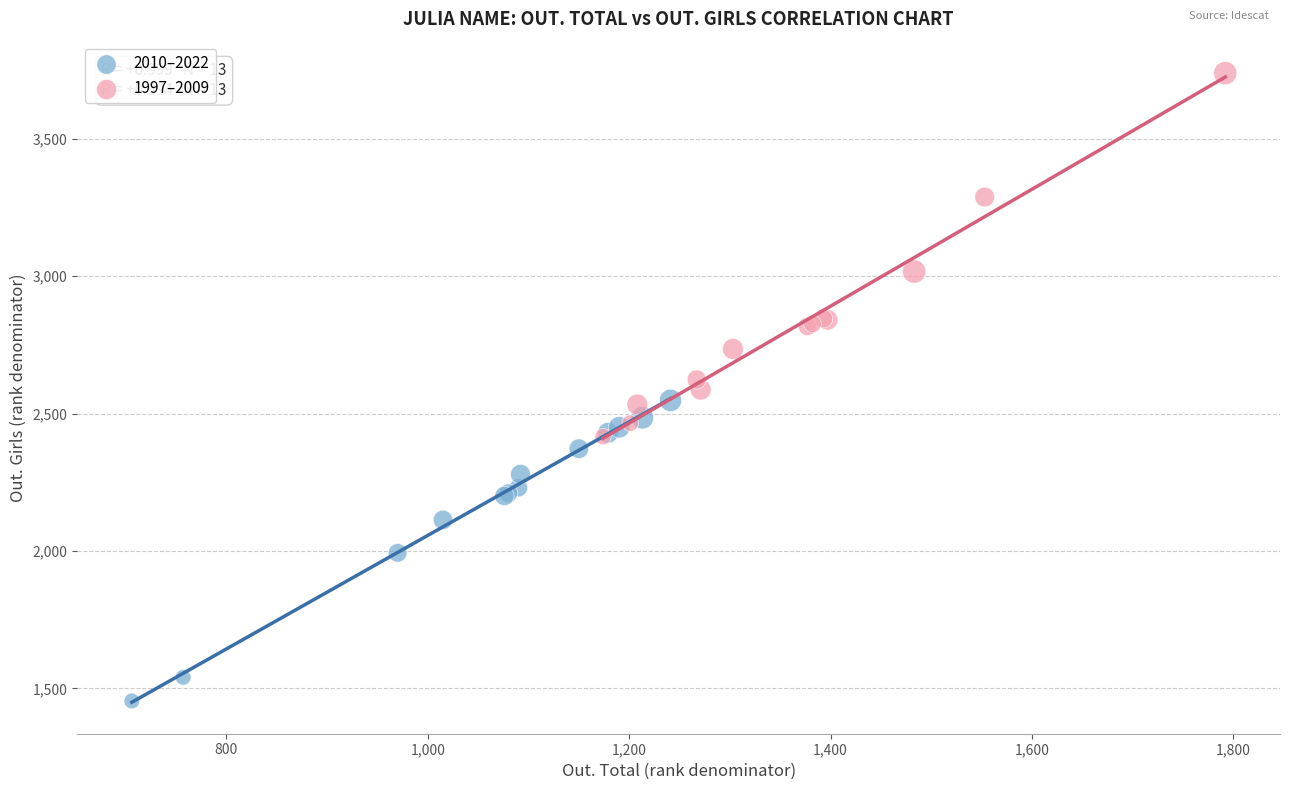

Which series contains the highest Y value?

1997–2009